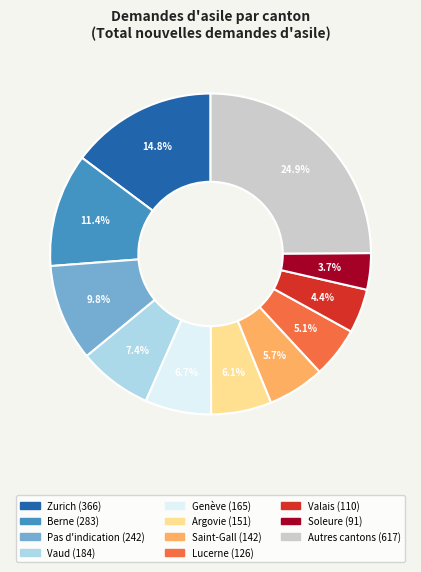

Does any single category account for the majority?

No